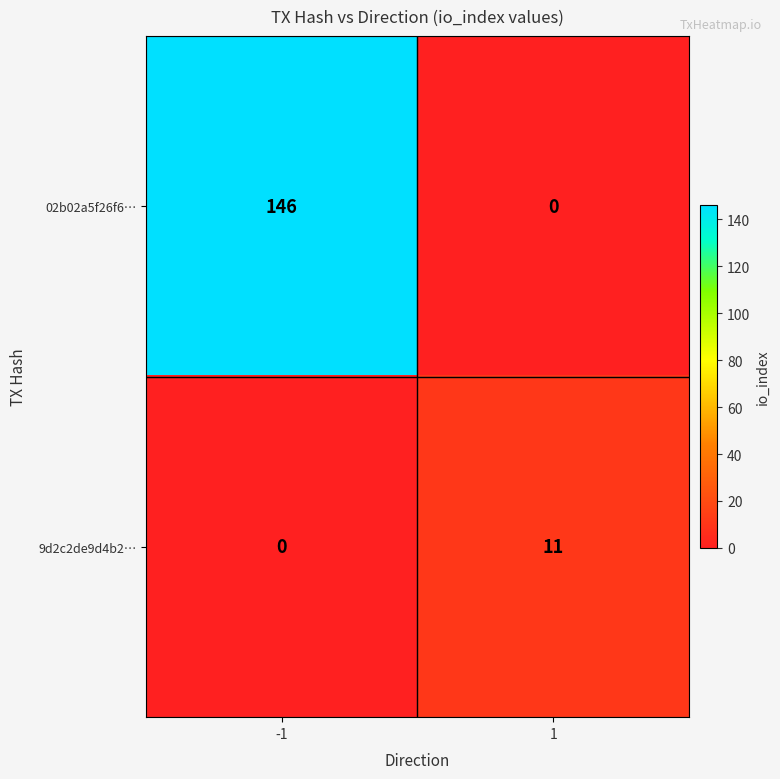

Reading left to right, extract all data points from this chart.

02b02a5f26f6…: -1=146	1=0
9d2c2de9d4b2…: -1=0	1=11